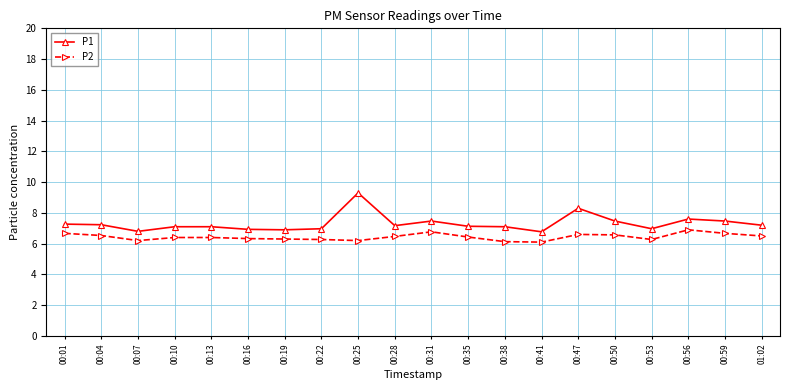

Is this an area chart (filled region under the line)?

No